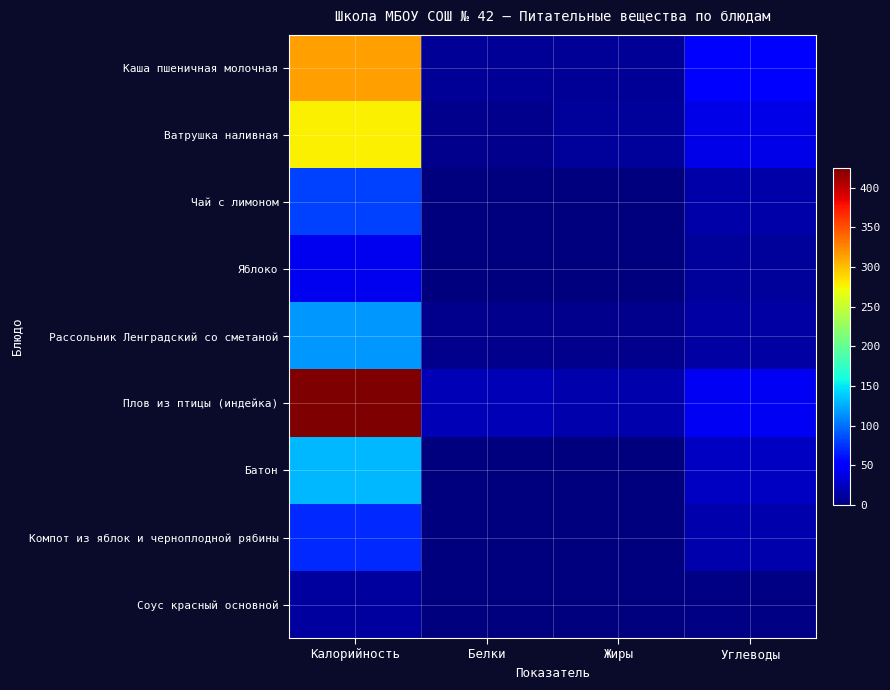

Reading right to left, what are all the values shown in this chart?

Каша пшеничная молочная: Углеводы=49.7	Жиры=8.8	Белки=9.6	Калорийность=315.1
Ватрушка наливная: Углеводы=39.5	Жиры=10.3	Белки=6.4	Калорийность=278.3
Чай с лимоном: Углеводы=15.8	Жиры=1.6	Белки=1.5	Калорийность=81.0
Яблоко: Углеводы=10.2	Жиры=0.0	Белки=0.4	Калорийность=42.4
Рассольник Ленградский со сметаной: Углеводы=13.9	Жиры=5.8	Белки=5.8	Калорийность=116.7
Плов из птицы (индейка): Углеводы=44.4	Жиры=18.1	Белки=20.9	Калорийность=424.6
Батон: Углеводы=25.3	Жиры=1.3	Белки=0.4	Калорийность=129.8
Компот из яблок и черноплодной рябины: Углеводы=17.4	Жиры=0.1	Белки=0.4	Калорийность=70.0
Соус красный основной: Углеводы=1.7	Жиры=0.5	Белки=0.2	Калорийность=13.2